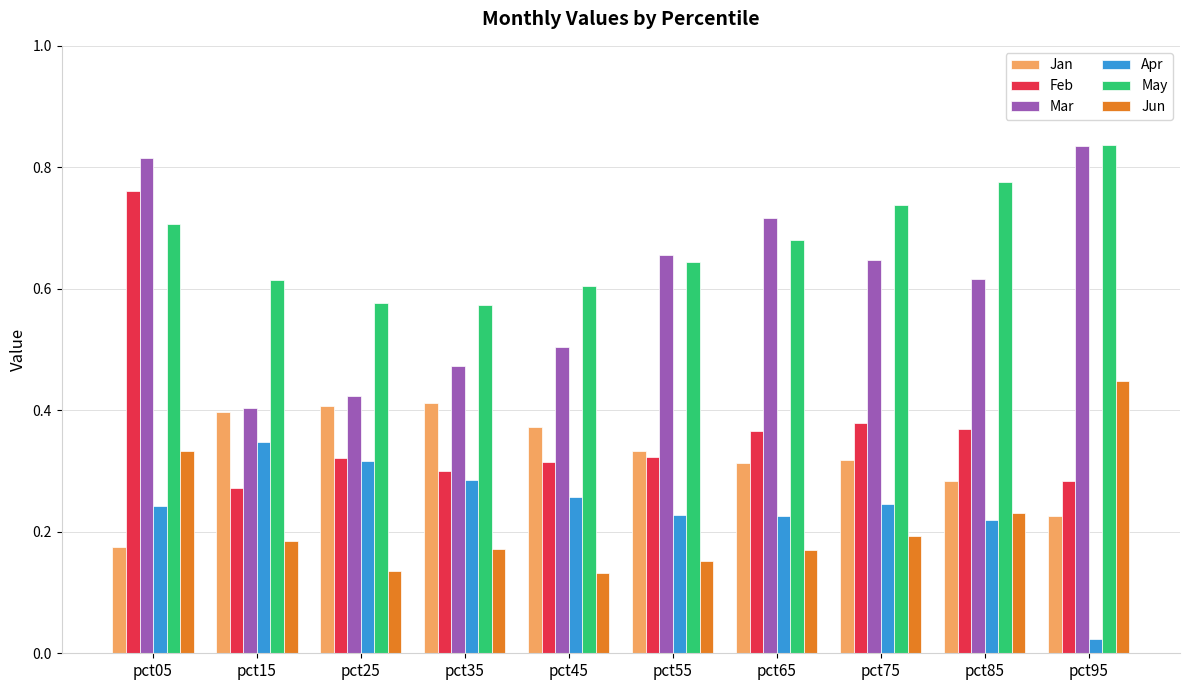

Which label corresponds to the smallest value in the chart?

pct95